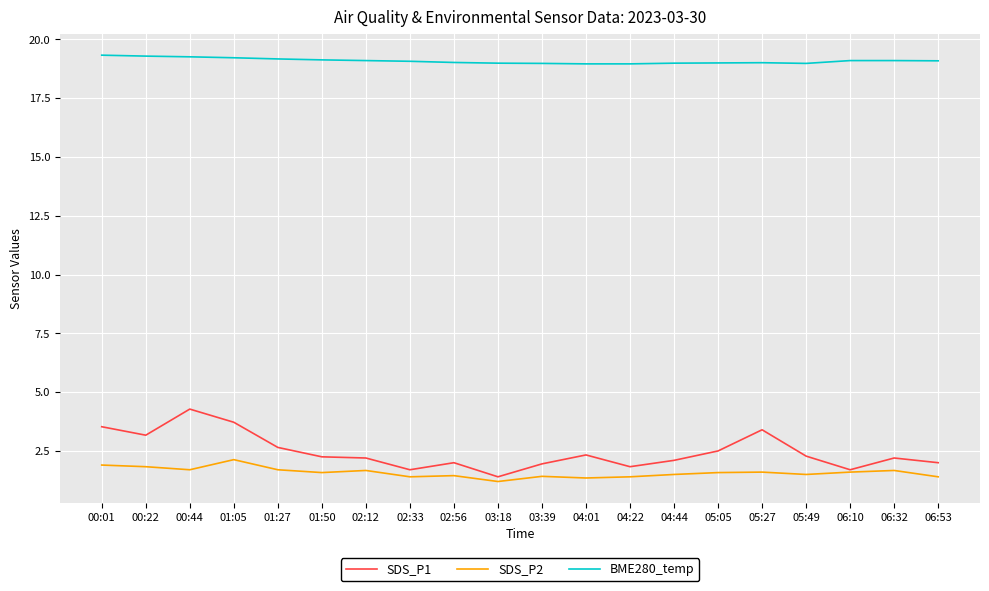

What is the difference between the maximum and minimum values in the SDS_P1 series?

2.9